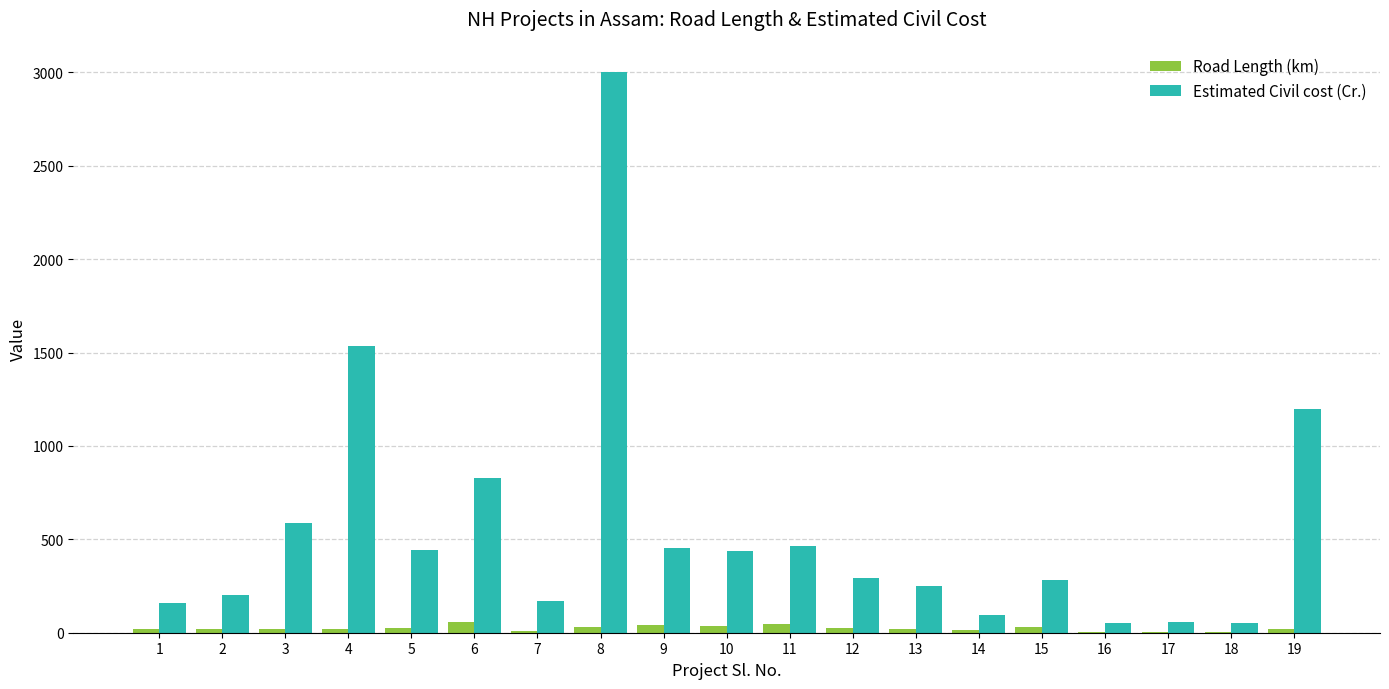

What is the maximum value shown in the chart?

3000.0